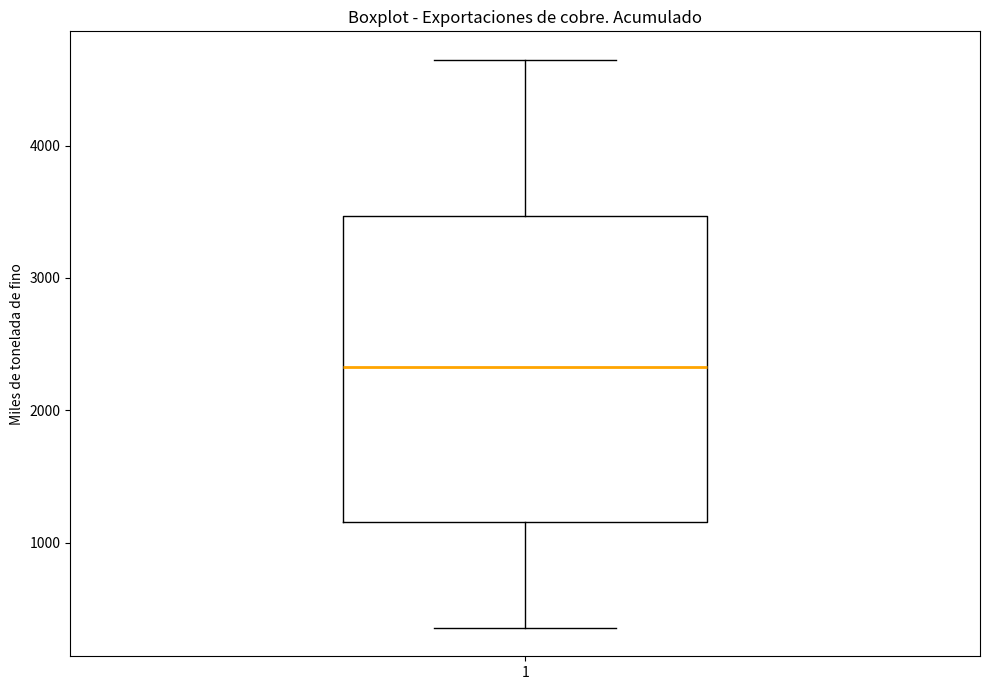

Read this box plot against the y-axis: the position of the median line, the range covered by the box, and the ends of both whiskers. The values are not printed on the chart, so give them approximately, as read against the axis.

median 2300, box 1200 to 3500, whiskers 400 to 4600